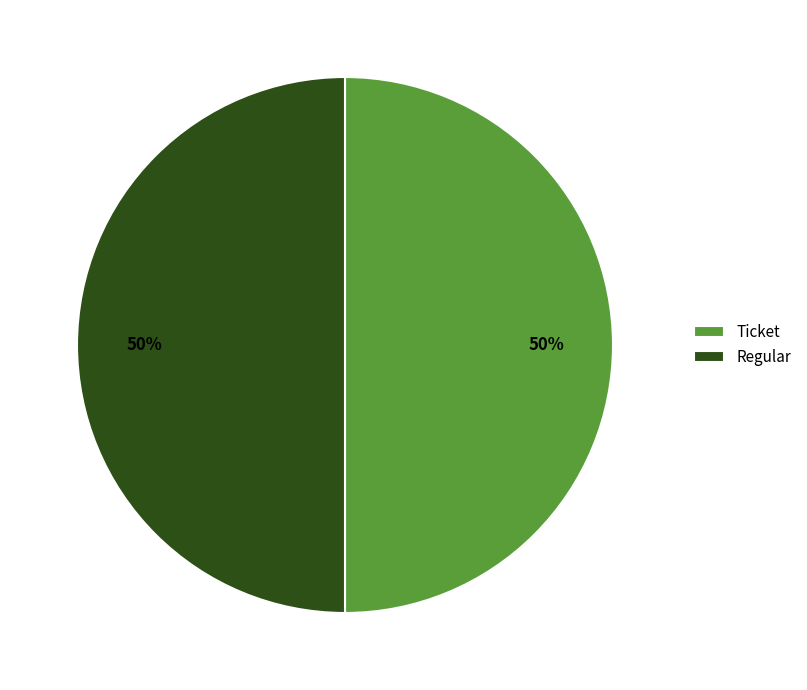

Approximately how many times larger is the value at Regular compared to Ticket?

1.0